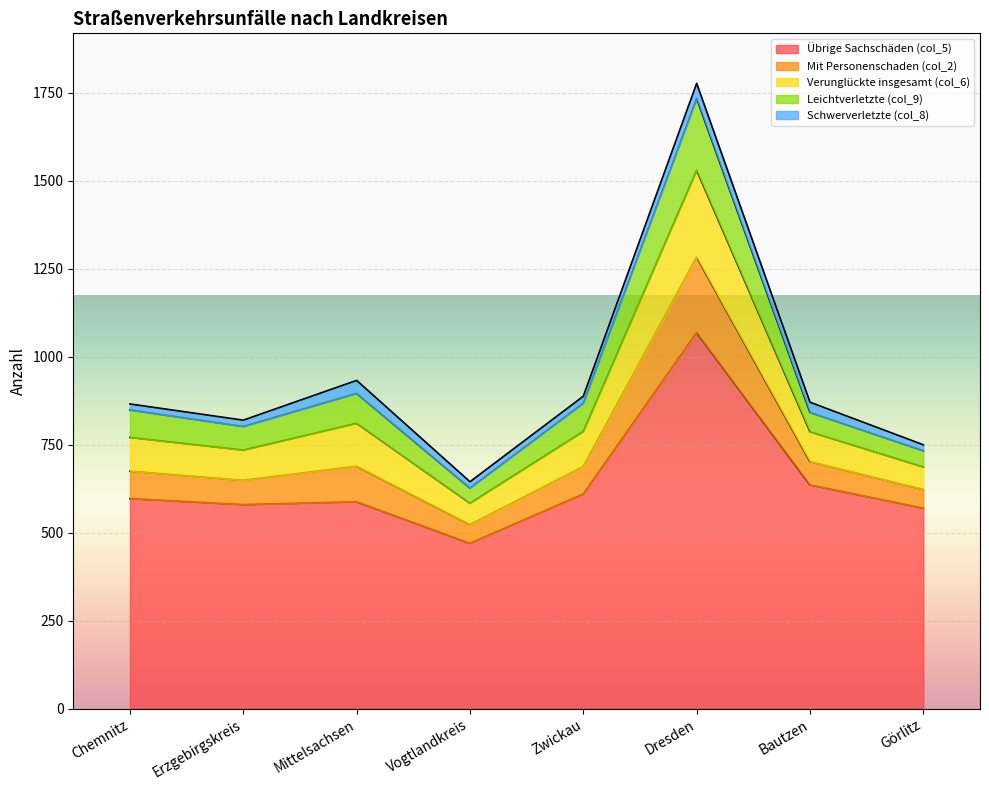

At which category is the sum across all series the highest?

Dresden